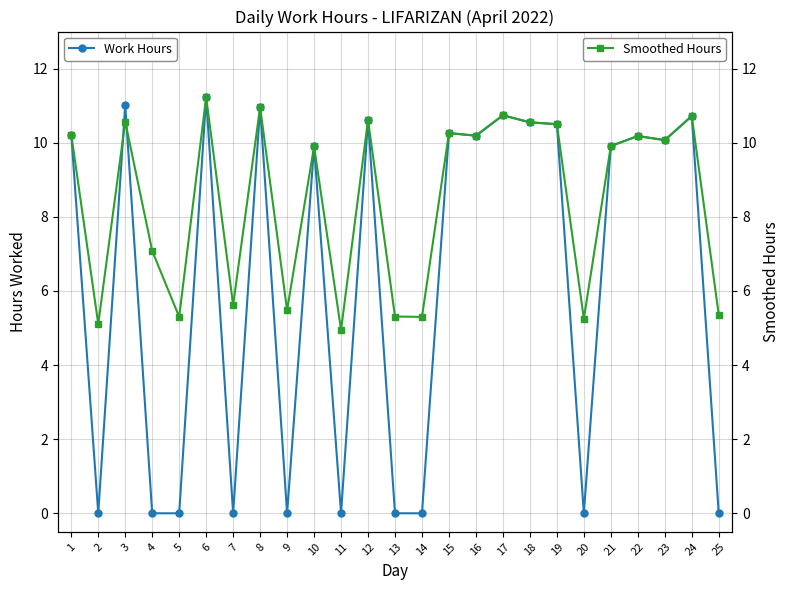

The value of Work Hours at 9 is 0.0. True or false?

True